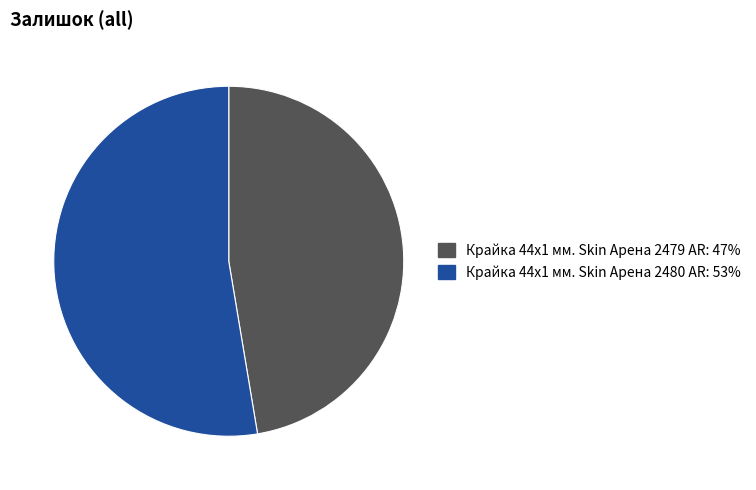

Is it true that Крайка 44x1 мм. Skin Арена 2480 AR is 38% of the pie?

False